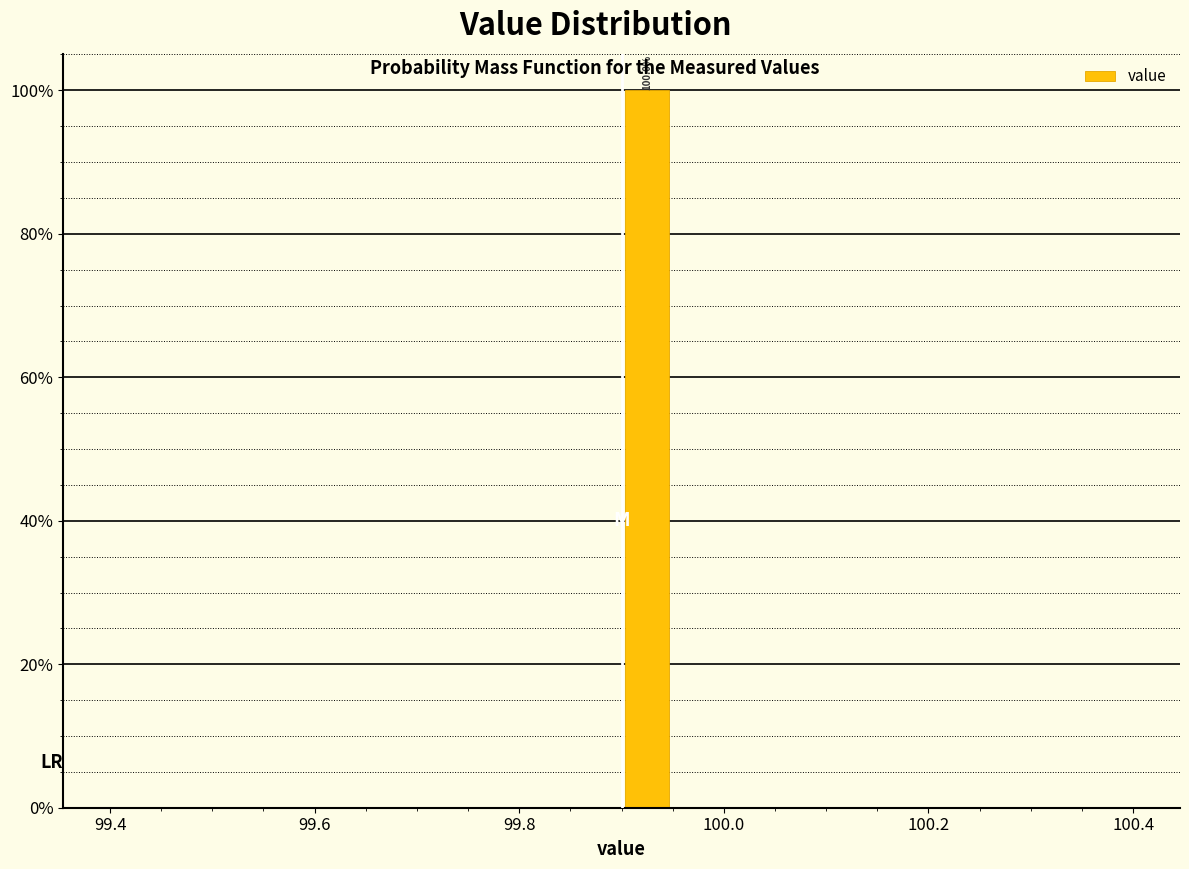

Read against the x-axis, roughly where is the centre of the tallest bar?

99.92